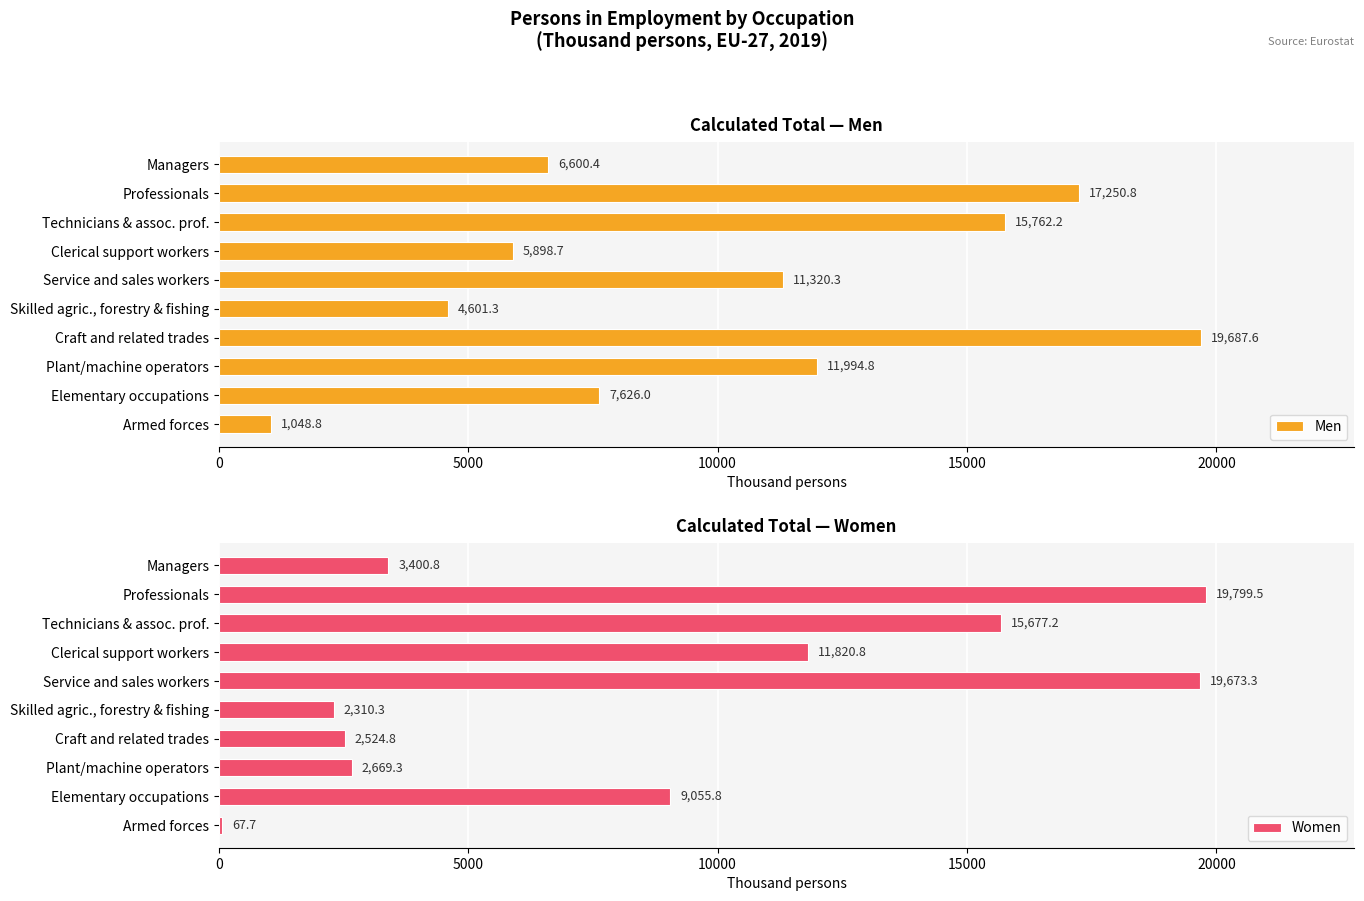

What is the approximate value of Men at Plant/machine operators?

11994.8